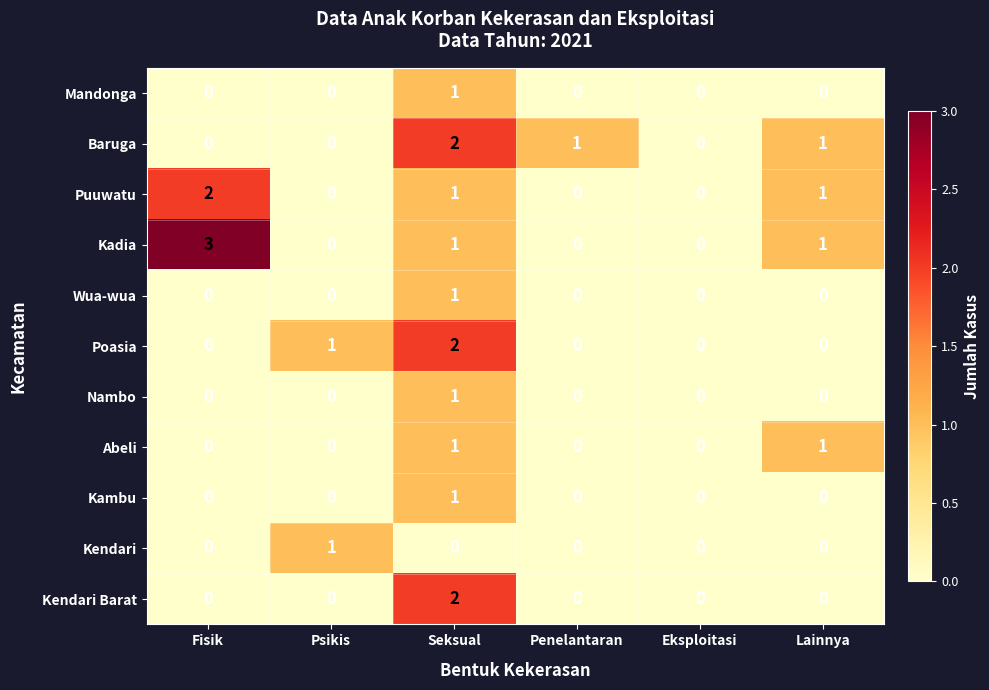

What is the maximum value shown in the chart?

3